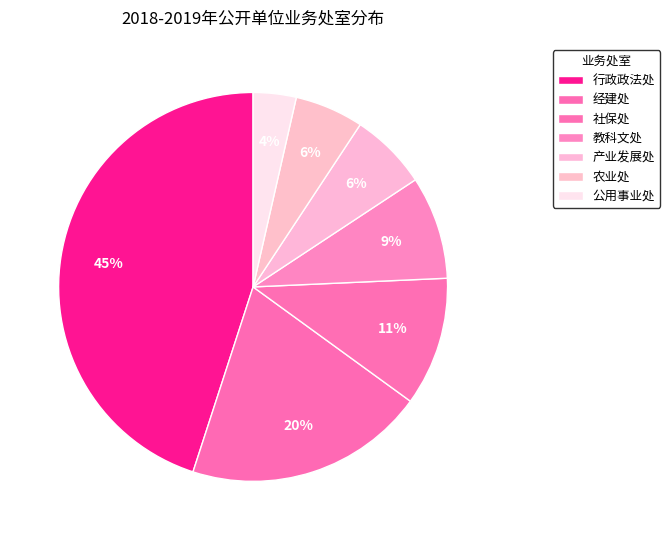

Count the number of slices in the pie.

7